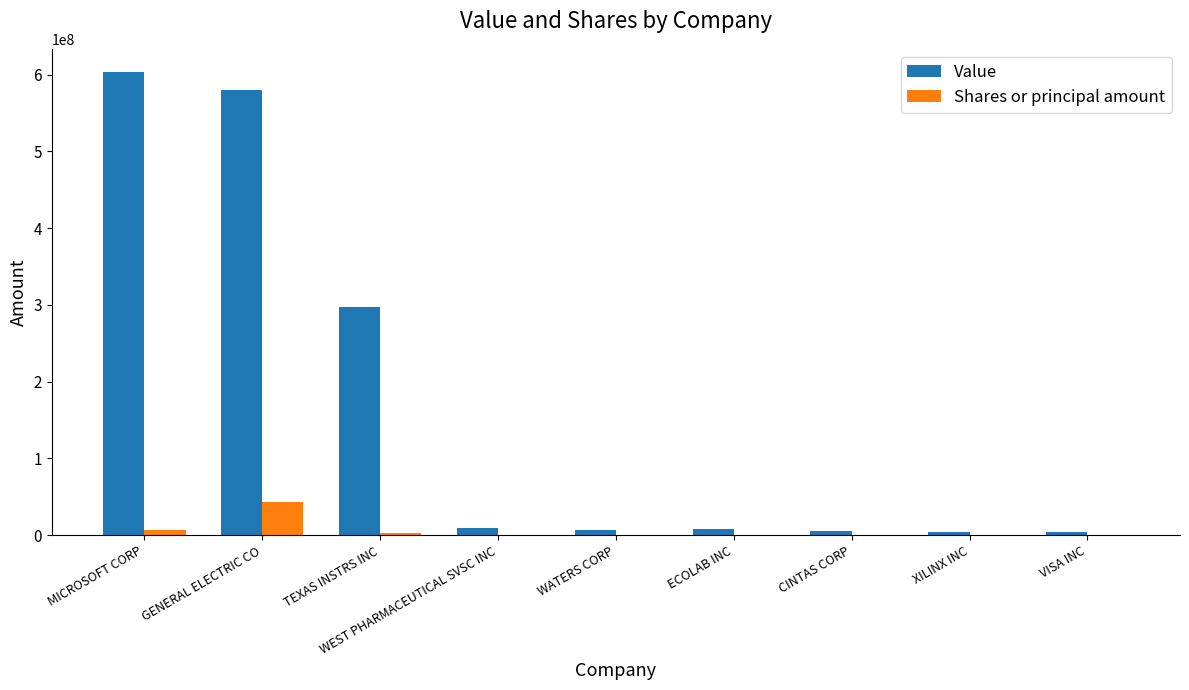

What is the difference between the Value values at TEXAS INSTRS INC and VISA INC?

292757000